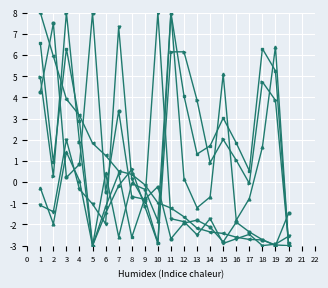

Count the number of data series in this chart.

6